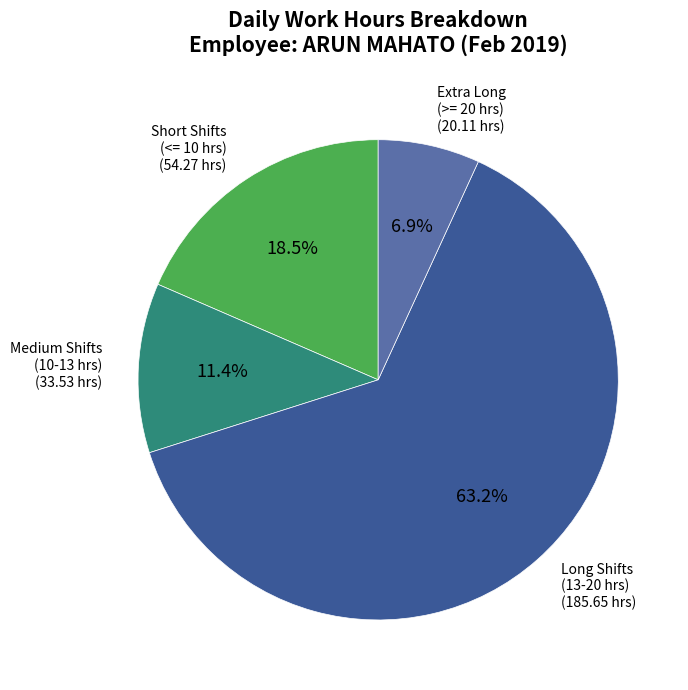

Is there any slice that represents more than half of the pie?

Yes